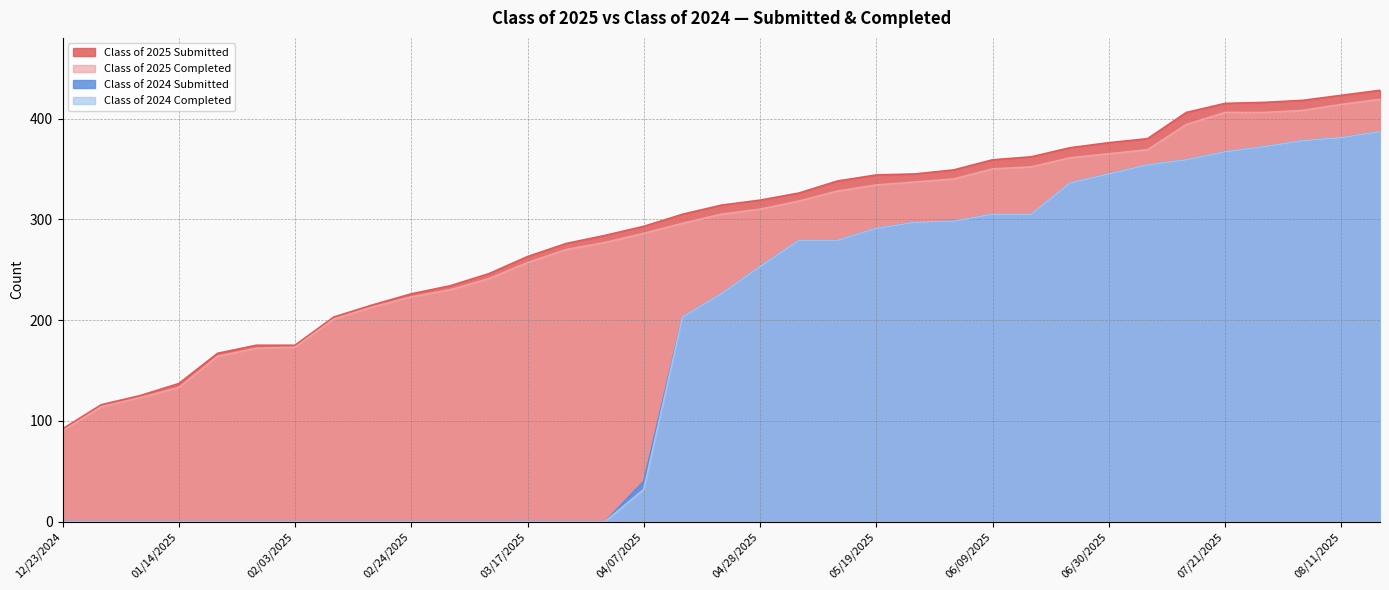

Reading left to right, what are all the values shown in this chart?

Class of 2025 Submitted: 92	116	125	137	167	175	175	203	215	226	234	246	263	276	284	293	305	314	319	326	338	344	345	349	359	362	371	376	380	406	415	416	418	423	428
Class of 2025 Completed: 90	114	123	133	164	172	173	201	213	223	230	241	257	270	277	286	296	305	310	318	328	334	337	340	350	352	361	365	369	394	406	406	408	414	419
Class of 2024 Submitted: 0	0	0	0	0	0	0	0	0	0	0	0	0	0	0	40	203	226	253	279	279	291	297	298	305	305	336	345	354	359	367	372	378	381	387
Class of 2024 Completed: 0	0	0	0	0	0	0	0	0	0	0	0	0	0	0	32	203	226	253	279	279	291	297	298	305	305	336	345	354	359	367	372	378	381	387